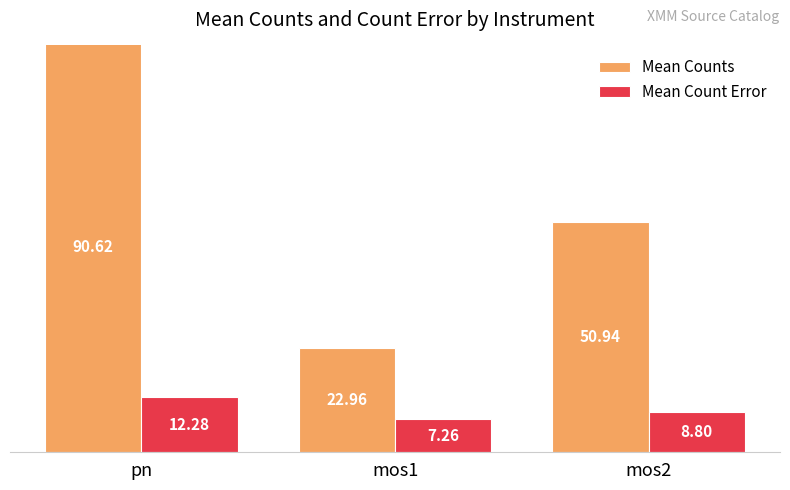

The Mean Counts series shows 47.8 at pn. True or false?

False